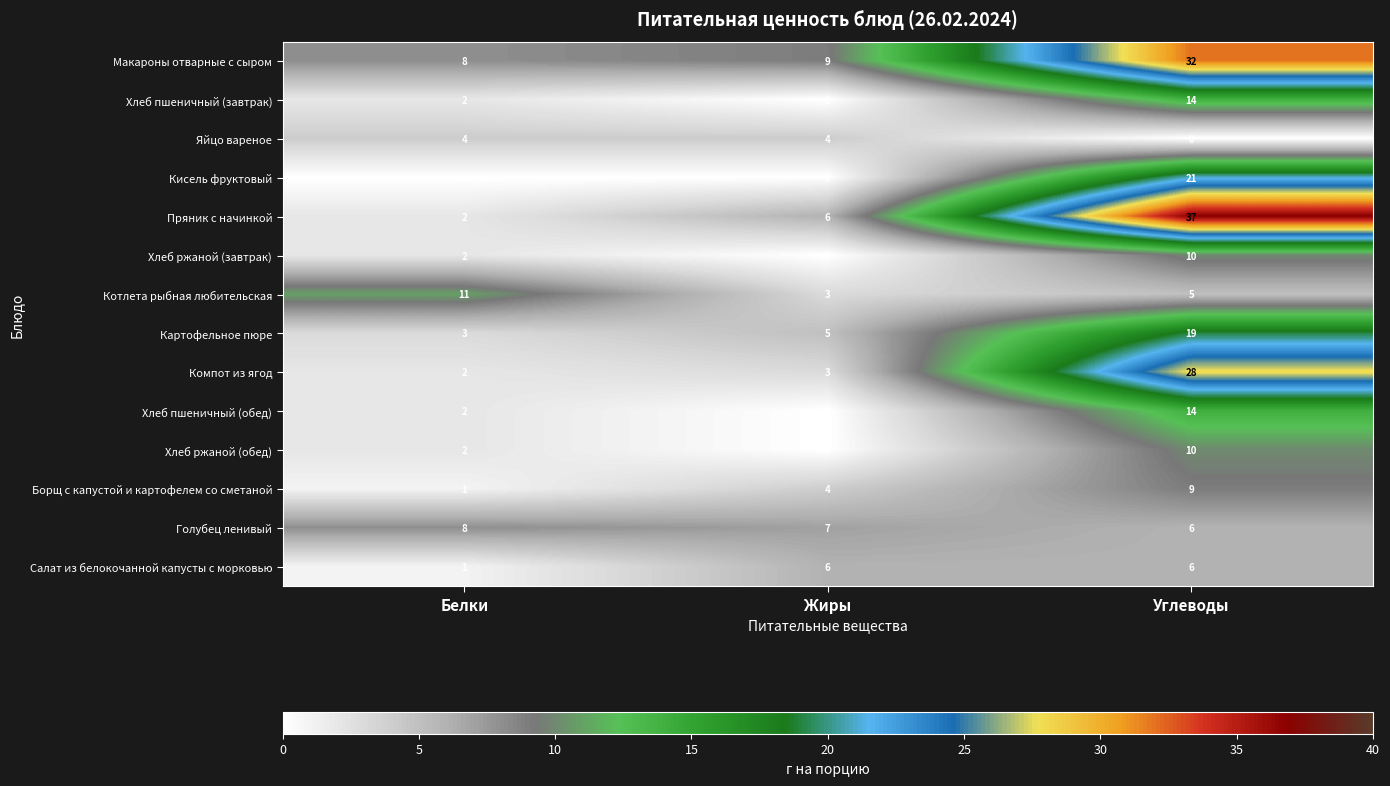

At which label does Котлета рыбная любительская reach its peak?

Белки